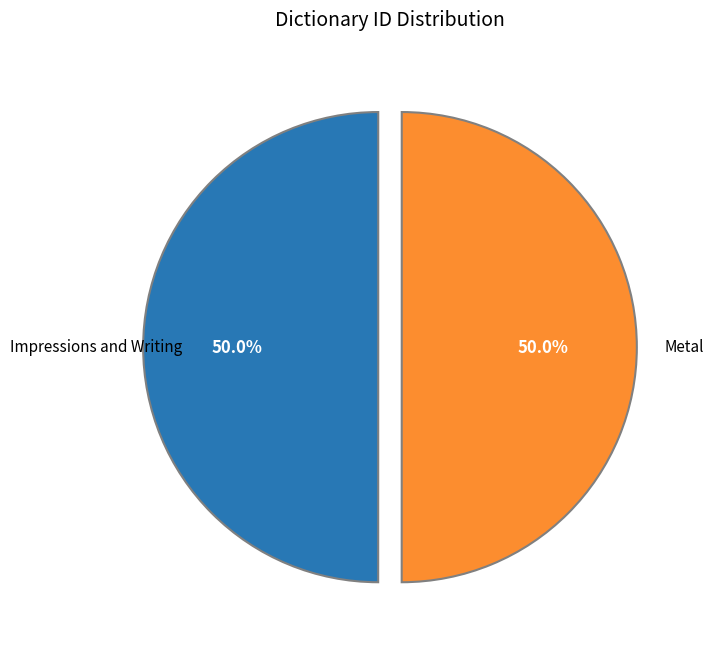

How many slices are in this pie chart?

2